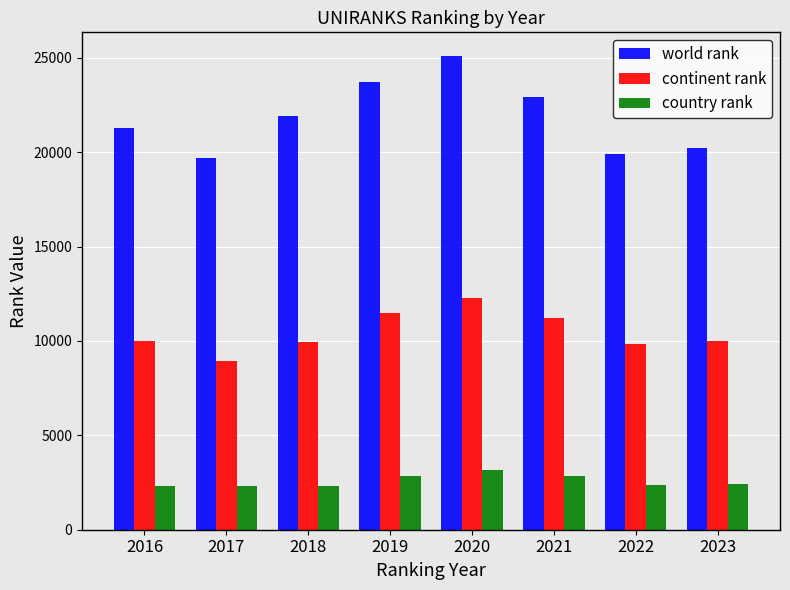

How many series are shown in this chart?

3